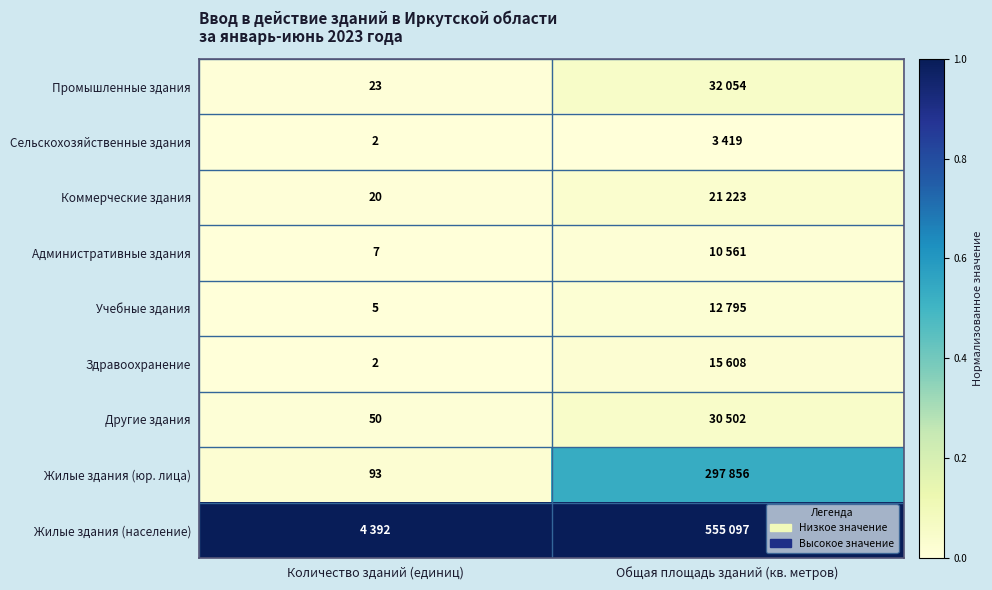

Is the value of Сельскохозяйственные здания at Количество зданий (единиц) greater than the value of Промышленные здания at Количество зданий (единиц)?

No